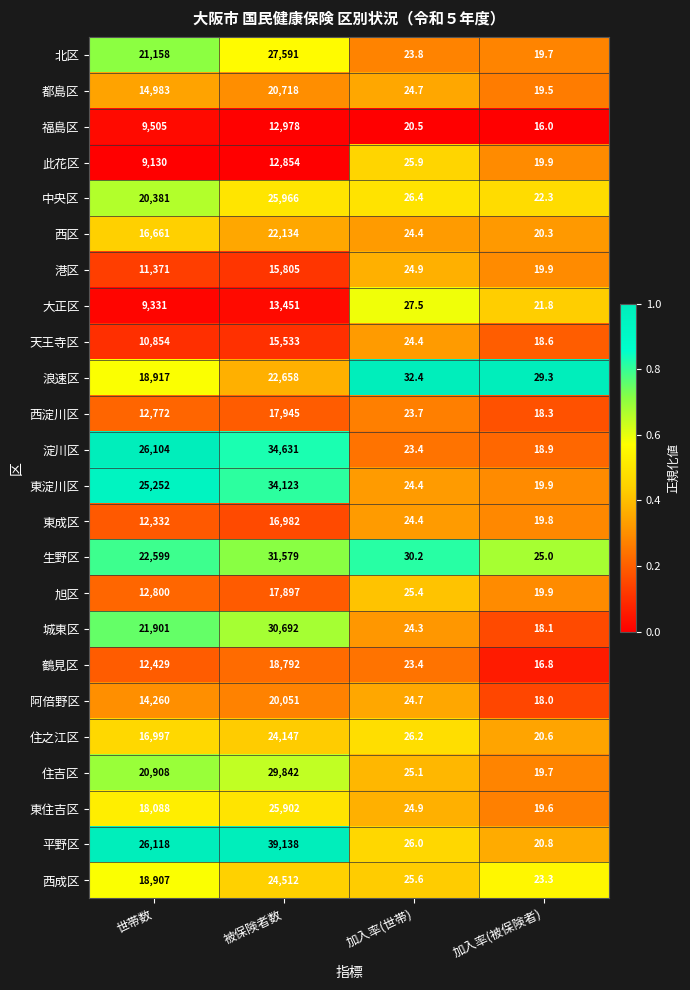

What value does the 中央区 series have at 被保険者数?

25966.0